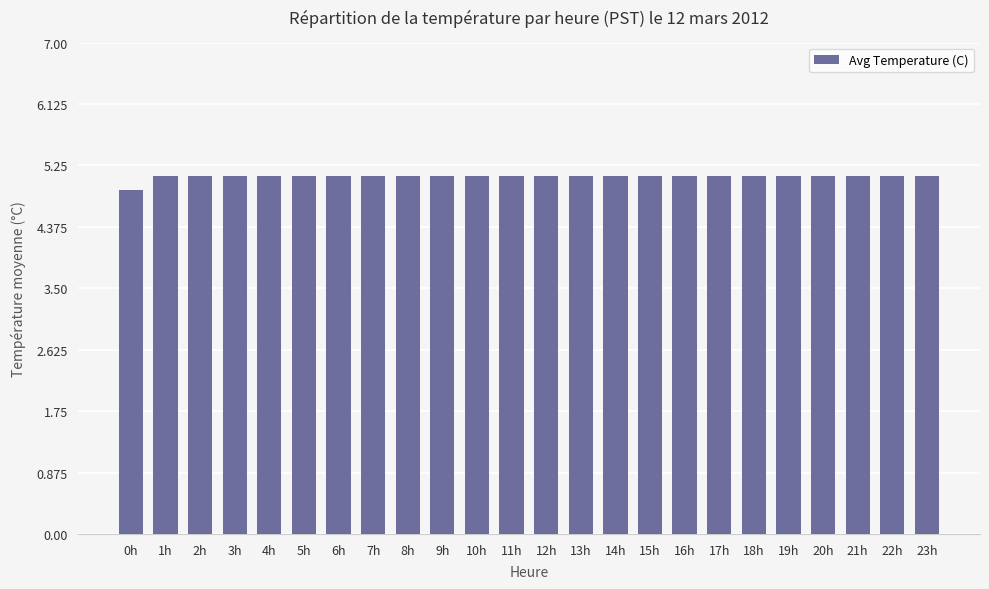

Reading right to left, extract all data points from this chart.

5.1	5.1	5.1	5.1	5.1	5.1	5.1	5.1	5.1	5.1	5.1	5.1	5.1	5.1	5.1	5.1	5.1	5.1	5.1	5.1	5.1	5.1	5.1	4.9